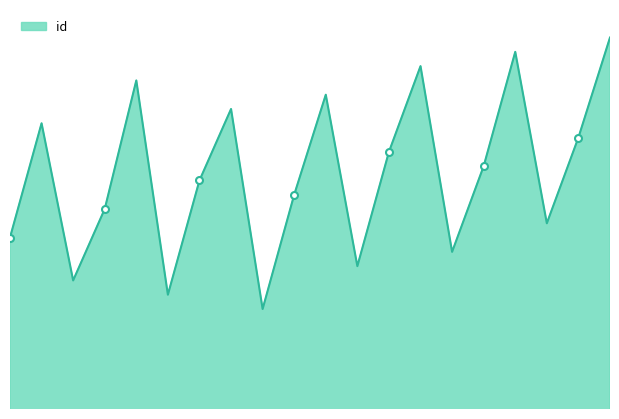

True or false: the data shows 28274 at 7075.

False